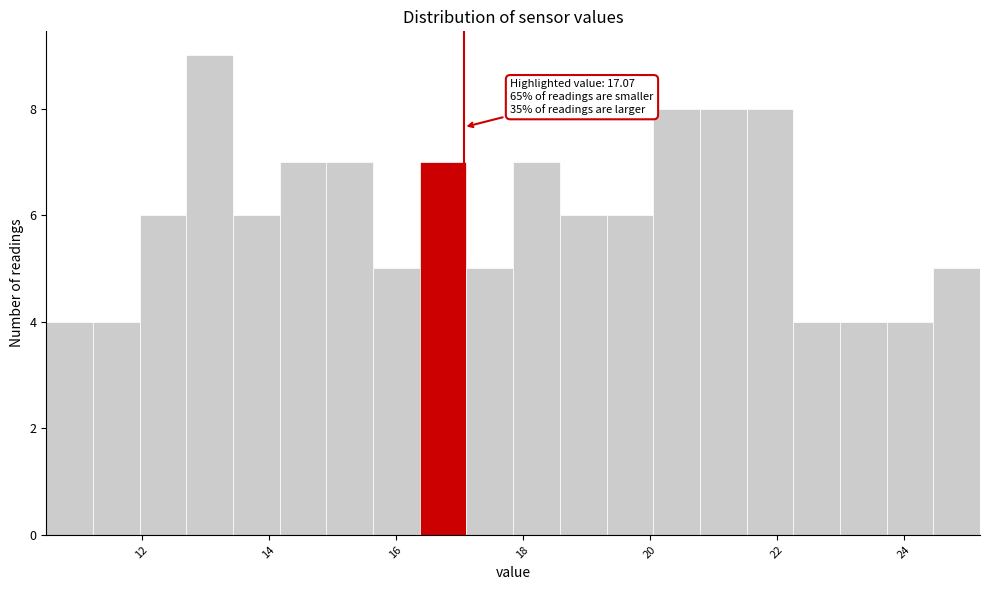

Read against the x-axis, roughly where is the centre of the tallest bar?

13.0